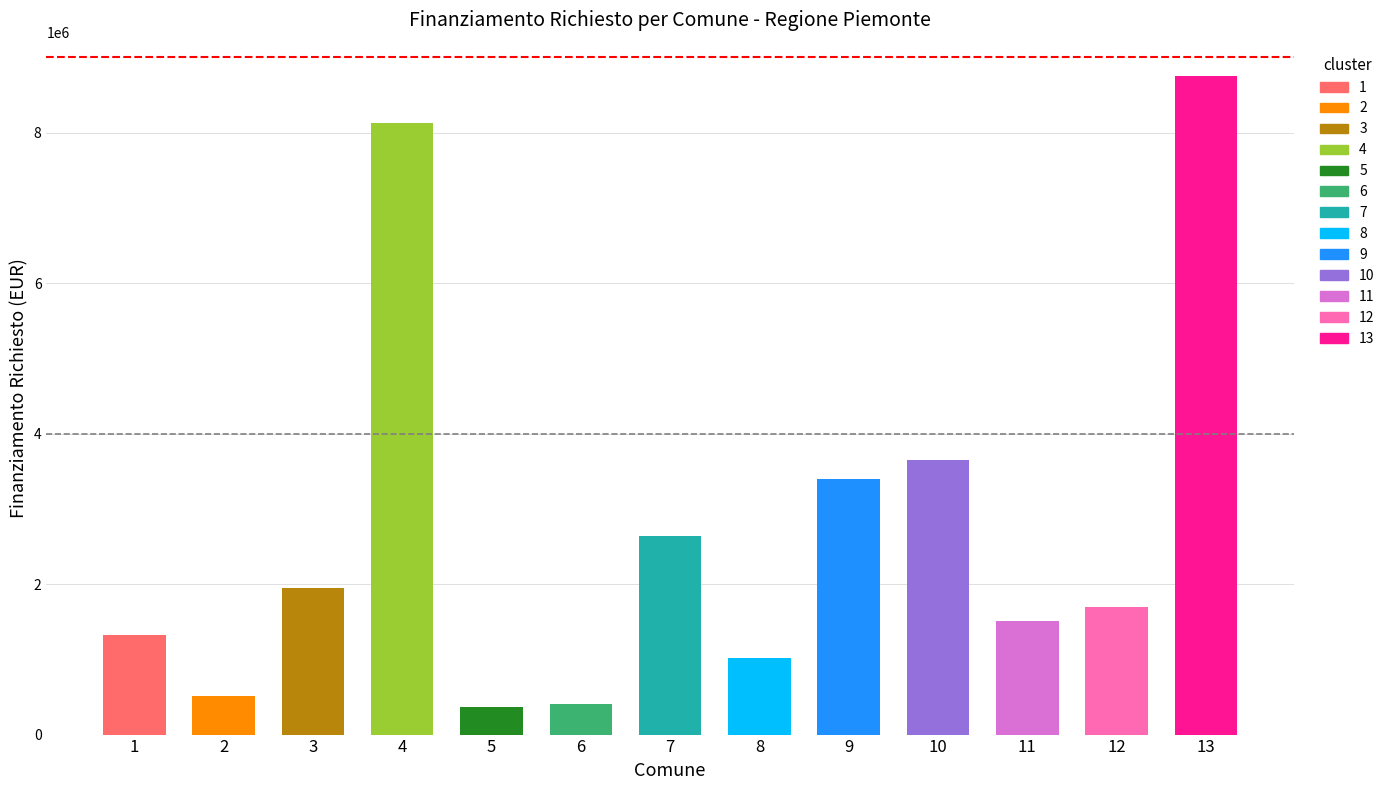

What is the difference between the second highest and minimum values?

7766249.5